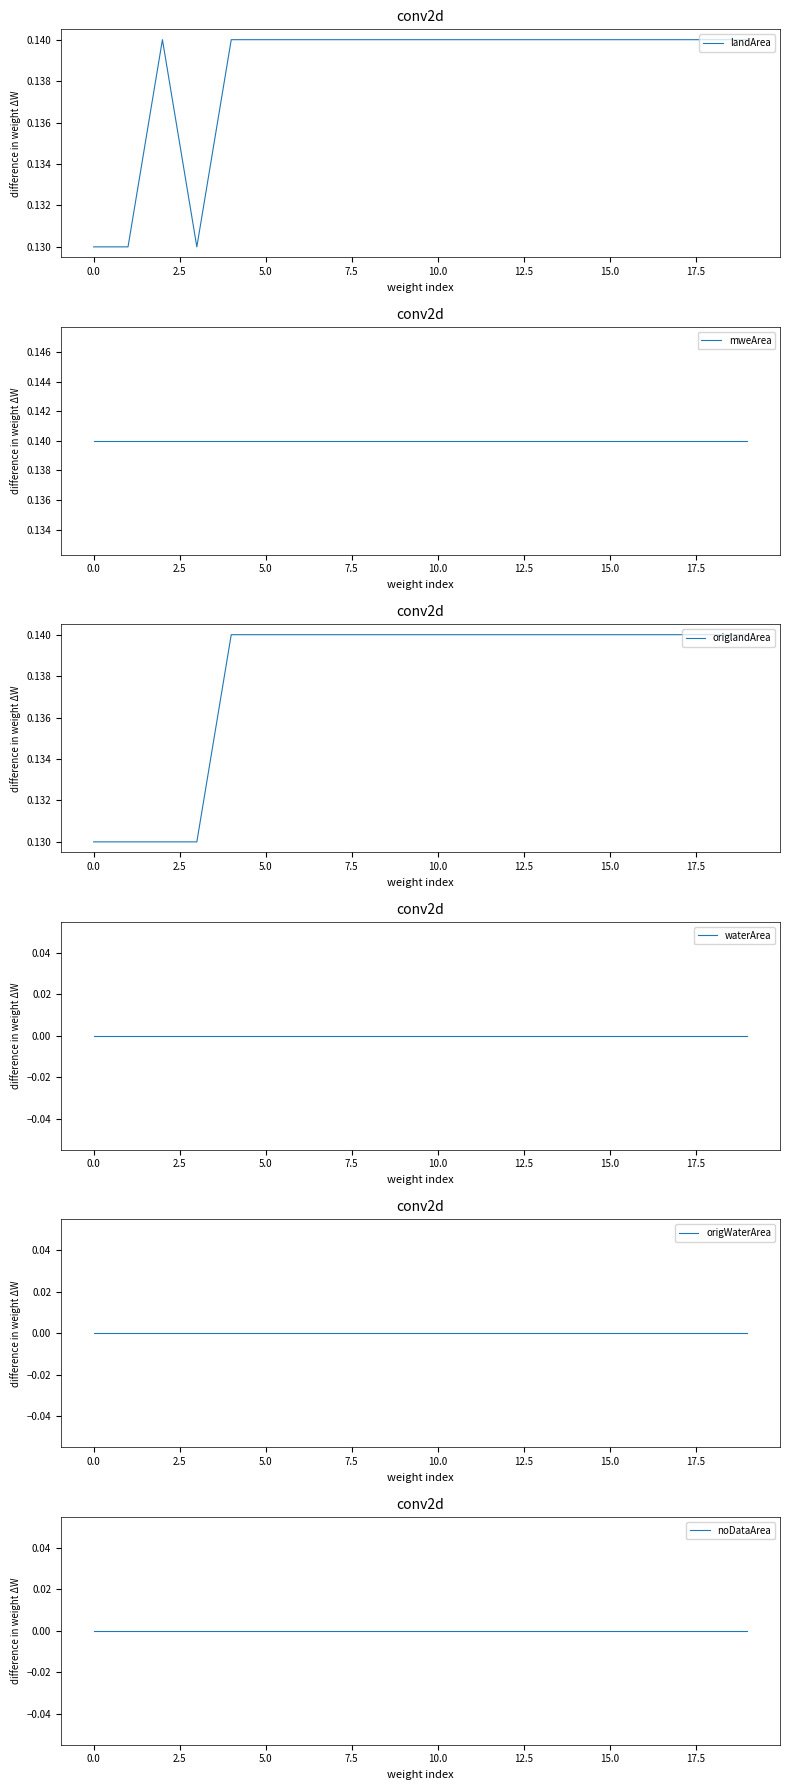

Is this an area chart (filled region under the line)?

No